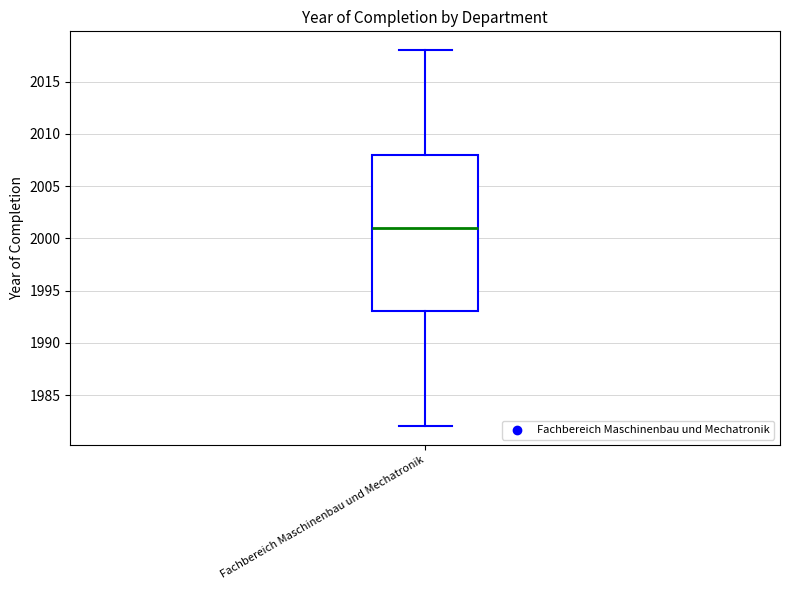

Read this box plot against the y-axis: the position of the median line, the range covered by the box, and the ends of both whiskers. The values are not printed on the chart, so give them approximately, as read against the axis.

median 2001, box 1993 to 2008, whiskers 1982 to 2018